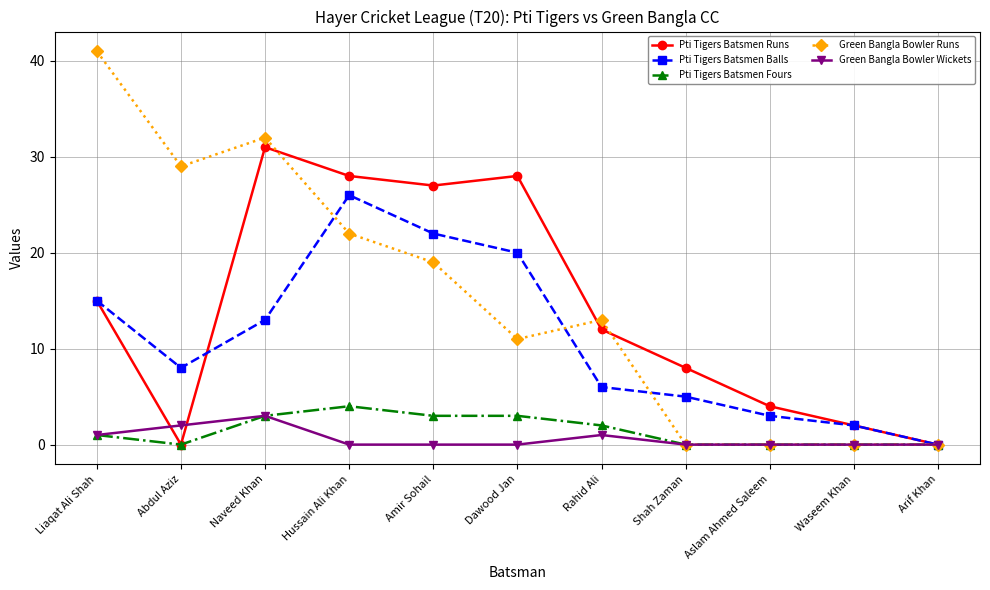

Which category has the highest value in the Green Bangla Bowler Runs series?

Liaqat Ali Shah